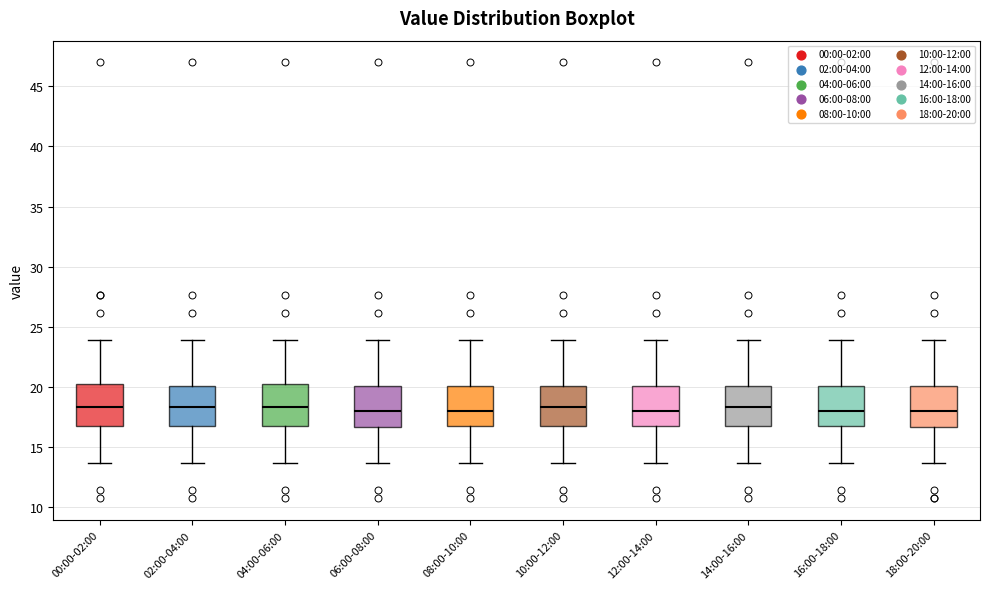

Reading left to right, transcribe this box plot: for each box, give where its median line is, the range the box spans, and where its two whiskers end, as read against the y-axis. The values are not printed on the chart, so give them approximately, as read against the axis.

00:00-02:00: median 18.5, box 17.0 to 20.5, whiskers 13.5 to 24.0
02:00-04:00: median 18.5, box 17.0 to 20.0, whiskers 13.5 to 24.0
04:00-06:00: median 18.5, box 17.0 to 20.5, whiskers 13.5 to 24.0
06:00-08:00: median 18.0, box 16.5 to 20.0, whiskers 13.5 to 24.0
08:00-10:00: median 18.0, box 17.0 to 20.0, whiskers 13.5 to 24.0
10:00-12:00: median 18.5, box 17.0 to 20.0, whiskers 13.5 to 24.0
12:00-14:00: median 18.0, box 17.0 to 20.0, whiskers 13.5 to 24.0
14:00-16:00: median 18.5, box 17.0 to 20.0, whiskers 13.5 to 24.0
16:00-18:00: median 18.0, box 17.0 to 20.0, whiskers 13.5 to 24.0
18:00-20:00: median 18.0, box 16.5 to 20.0, whiskers 13.5 to 24.0